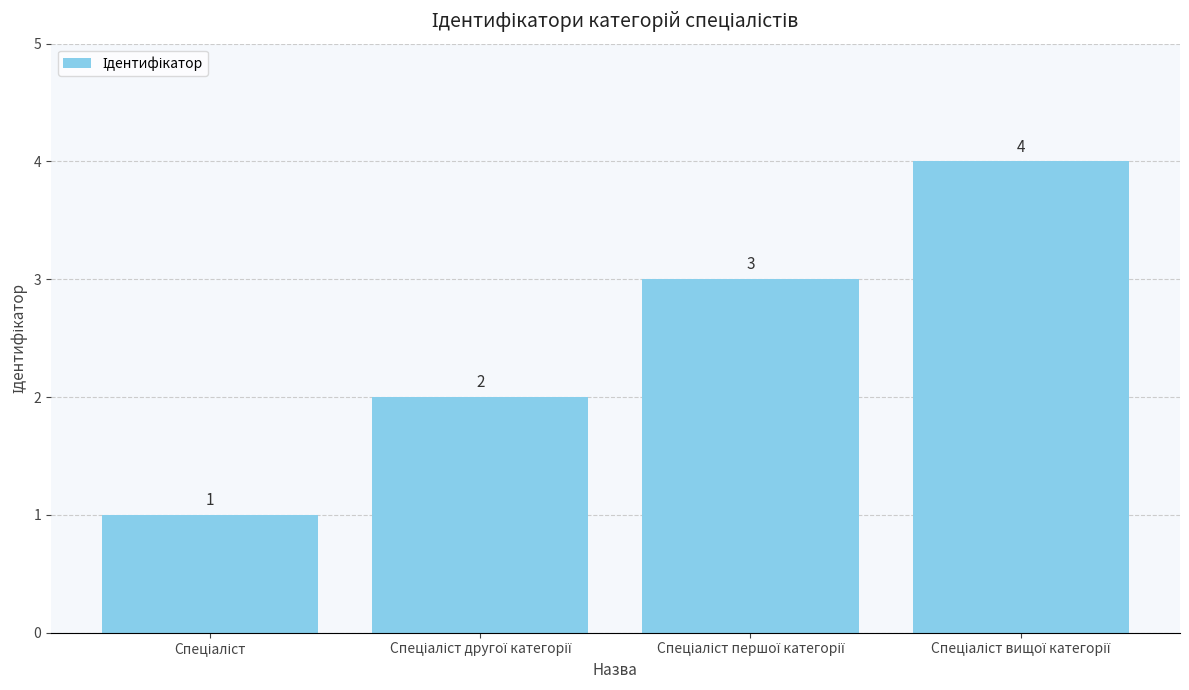

What is the difference between the second highest and minimum values?

2